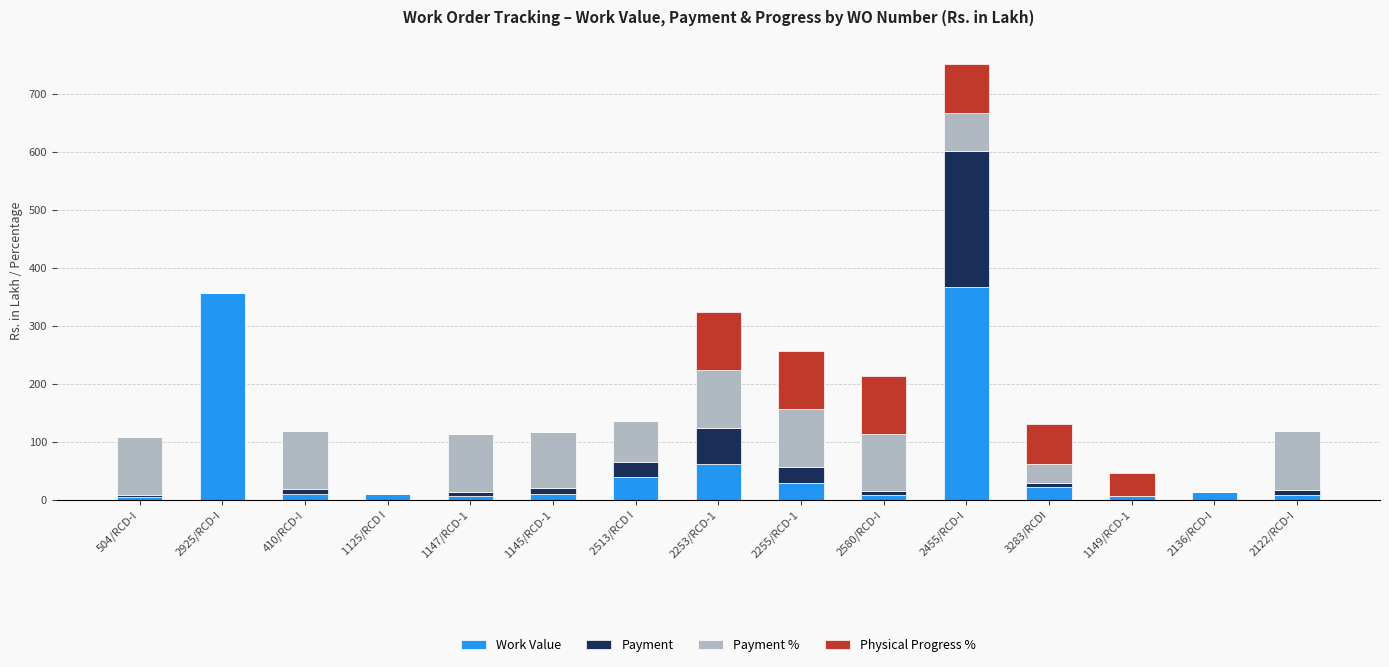

Does the chart contain stacked bars?

Yes